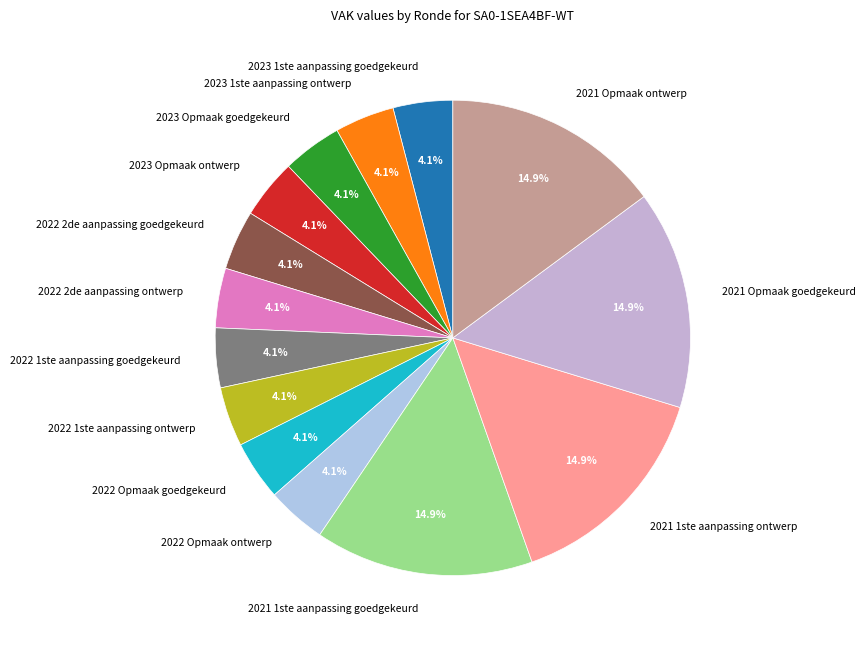

Is it true that 2023 1ste aanpassing goedgekeurd is 4% of the pie?

True